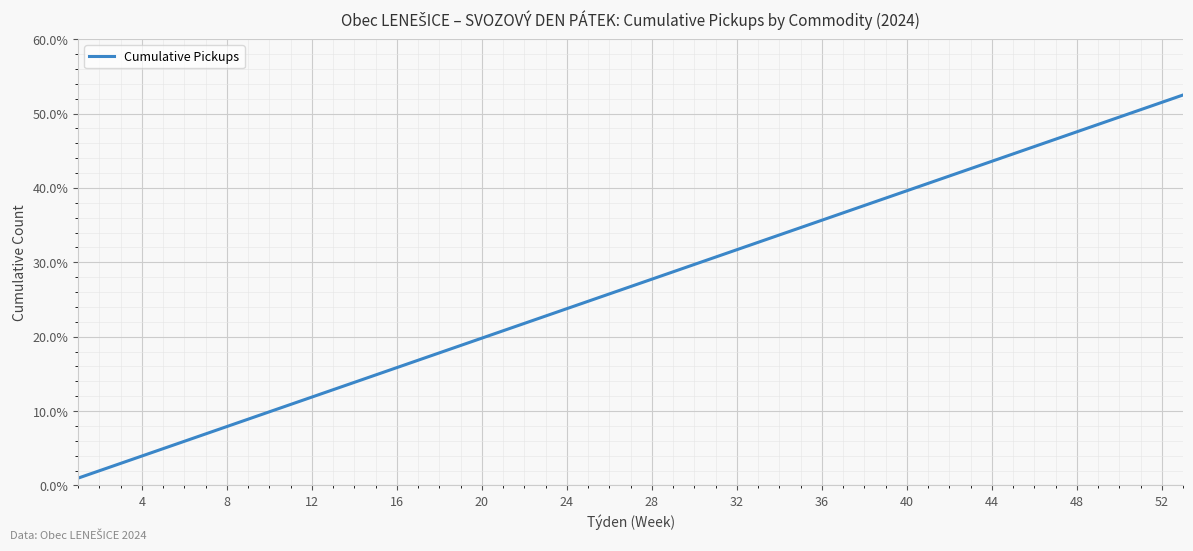

What is the maximum value shown in the chart?

52.5